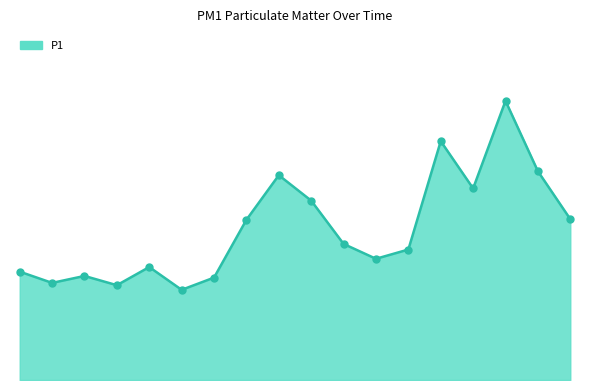

Does the chart have visible grid lines?

No